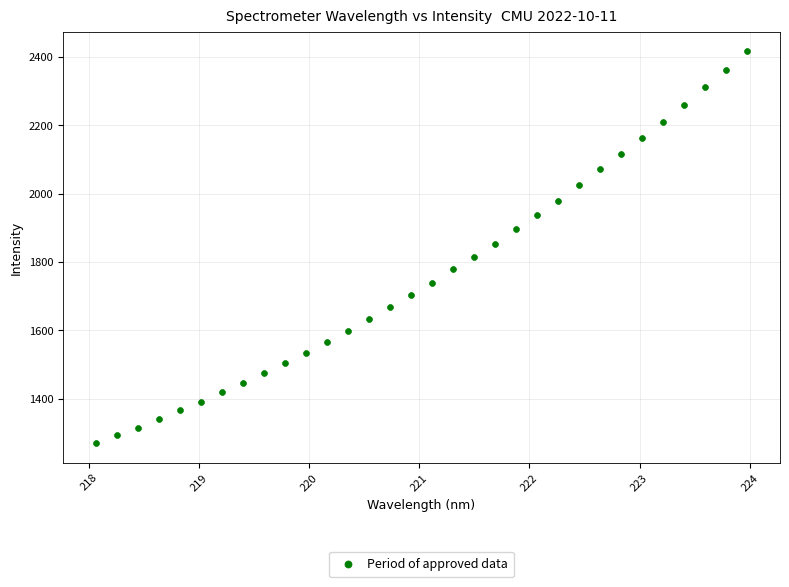

What is the range of Y values (max minus min)?

1146.0